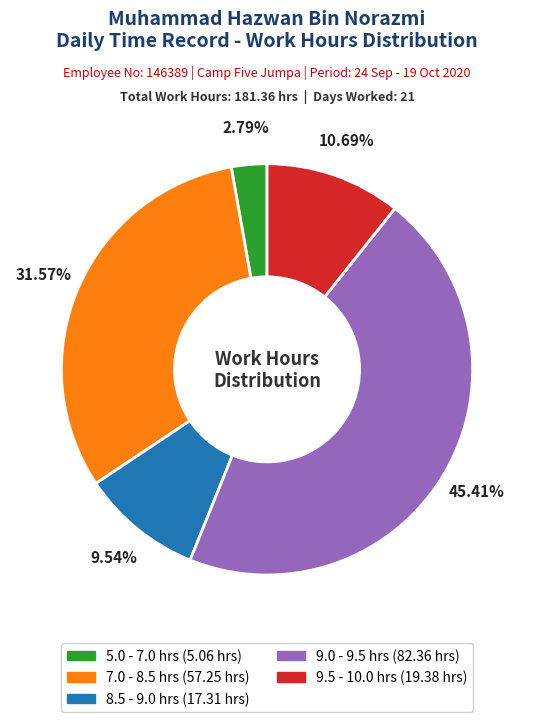

Is there a majority slice in this chart?

No